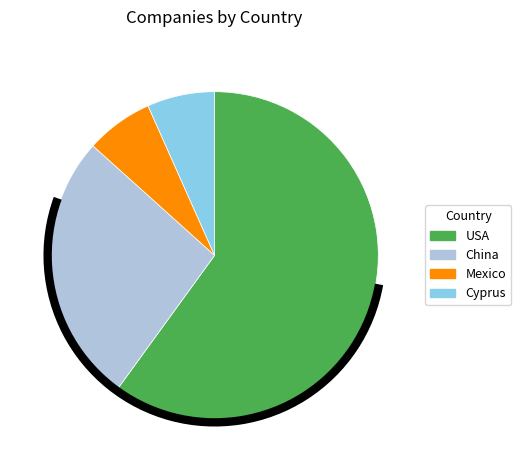

True or false: Cyprus accounts for 7% of the total.

True